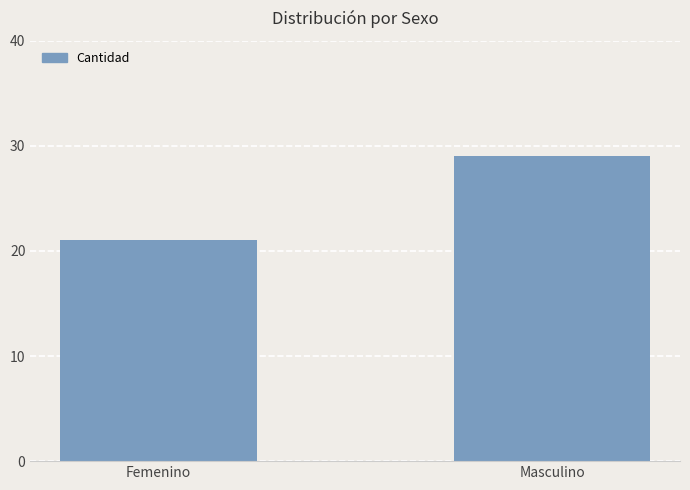

Reading left to right, extract all data points from this chart.

Femenino=21	Masculino=29